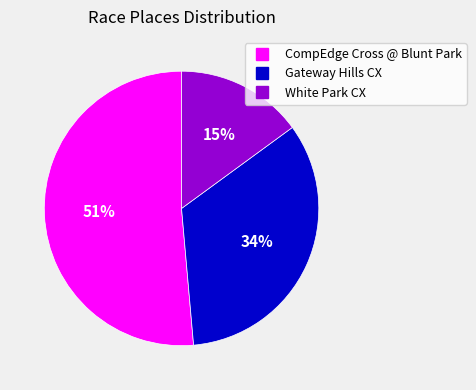

To the nearest percent, what portion does CompEdge Cross @ Blunt Park represent?

51%